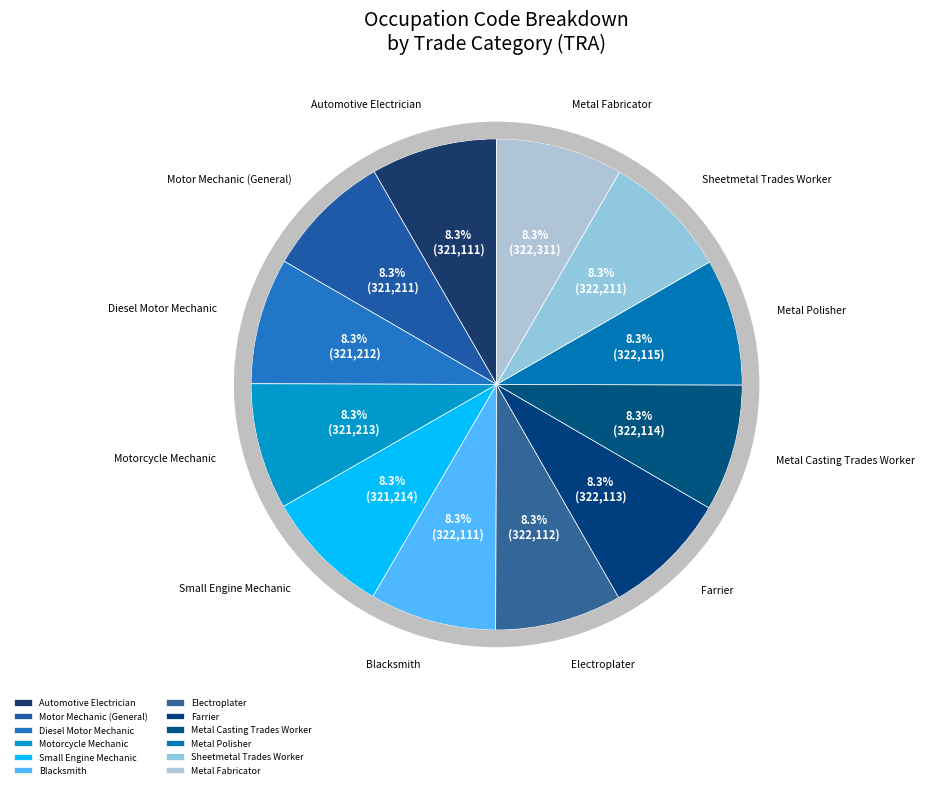

Is the sum of Automotive Electrician and Farrier greater than half?

No